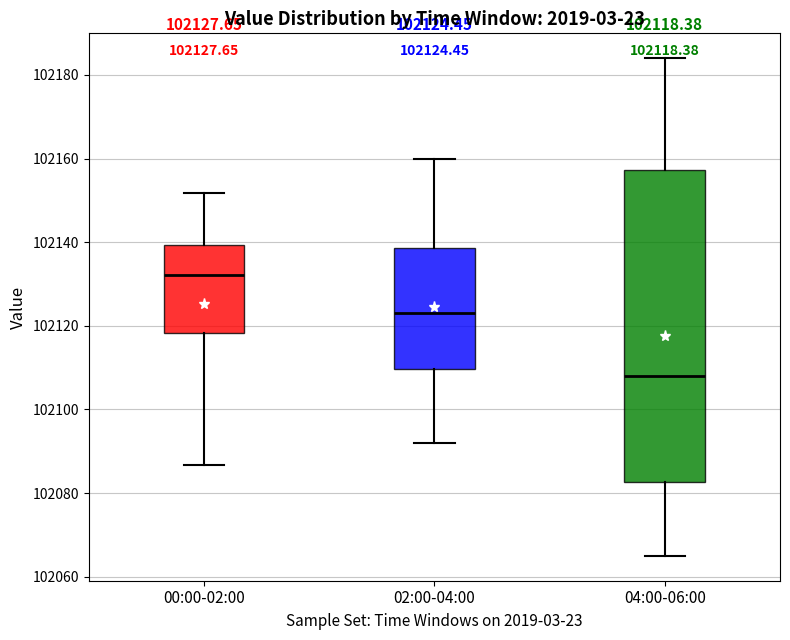

Which box's median line is the lowest?

04:00-06:00